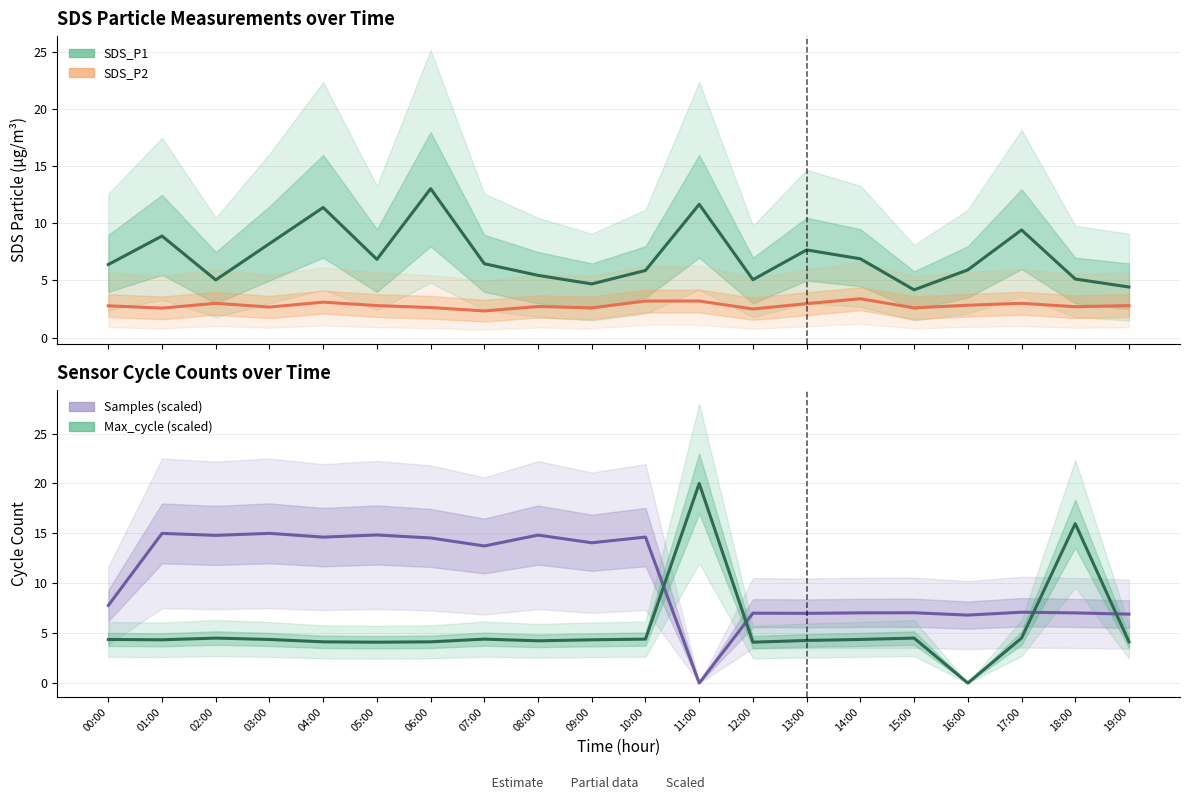

Reading right to left, list all the values displayed in this chart.

SDS_P1: 19:00=4.4	18:00=5.1	17:00=9.4	16:00=5.9	15:00=4.2	14:00=6.9	13:00=7.7	12:00=5.1	11:00=11.7	10:00=5.9	09:00=4.7	08:00=5.5	07:00=6.5	06:00=13.1	05:00=6.8	04:00=11.4	03:00=8.2	02:00=5.0	01:00=8.9	00:00=6.4
SDS_P2: 19:00=2.8	18:00=2.7	17:00=3.0	16:00=2.8	15:00=2.6	14:00=3.4	13:00=3.0	12:00=2.5	11:00=3.2	10:00=3.2	09:00=2.6	08:00=2.7	07:00=2.3	06:00=2.6	05:00=2.8	04:00=3.1	03:00=2.7	02:00=3.0	01:00=2.6	00:00=2.8
Samples (scaled): 19:00=6.9	18:00=7.0	17:00=7.1	16:00=6.8	15:00=7.0	14:00=7.0	13:00=7.0	12:00=7.0	11:00=0.0	10:00=14.6	09:00=14.1	08:00=14.8	07:00=13.7	06:00=14.5	05:00=14.8	04:00=14.6	03:00=15.0	02:00=14.8	01:00=15.0	00:00=7.8
Max_cycle (scaled): 19:00=4.1	18:00=16.0	17:00=4.5	16:00=0.0	15:00=4.5	14:00=4.4	13:00=4.3	12:00=4.1	11:00=20.0	10:00=4.4	09:00=4.3	08:00=4.2	07:00=4.4	06:00=4.1	05:00=4.1	04:00=4.1	03:00=4.4	02:00=4.5	01:00=4.3	00:00=4.4